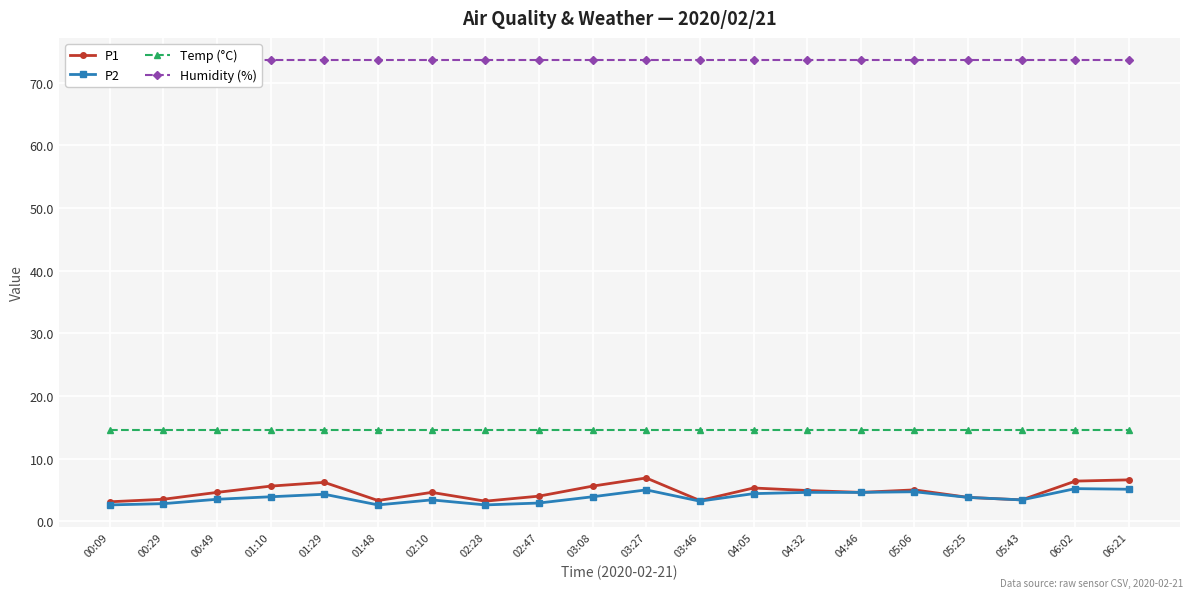

Which series has the largest total across all categories?

Humidity (%)